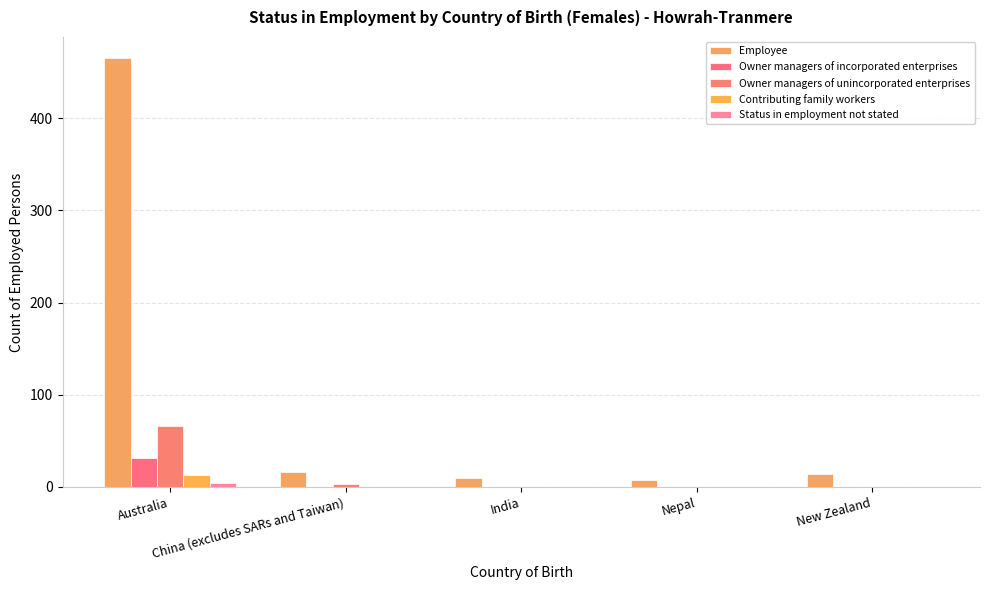

Are the bars horizontal?

No